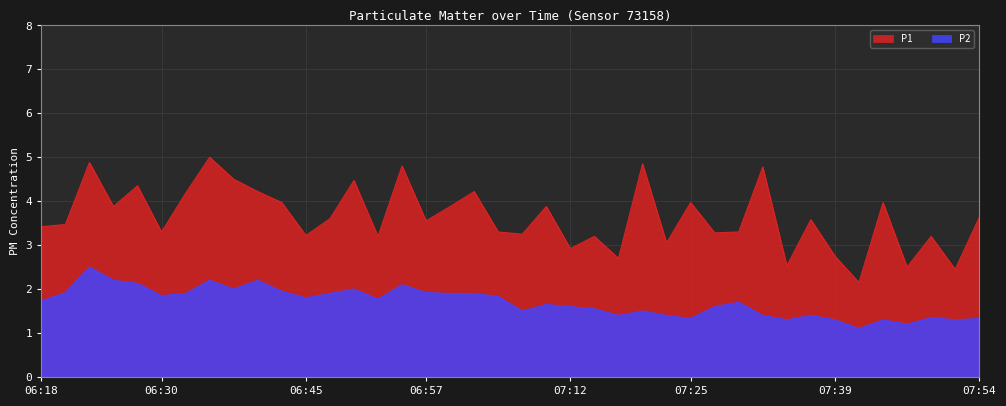

What is the difference between the maximum and minimum values in the P2 series?

1.4